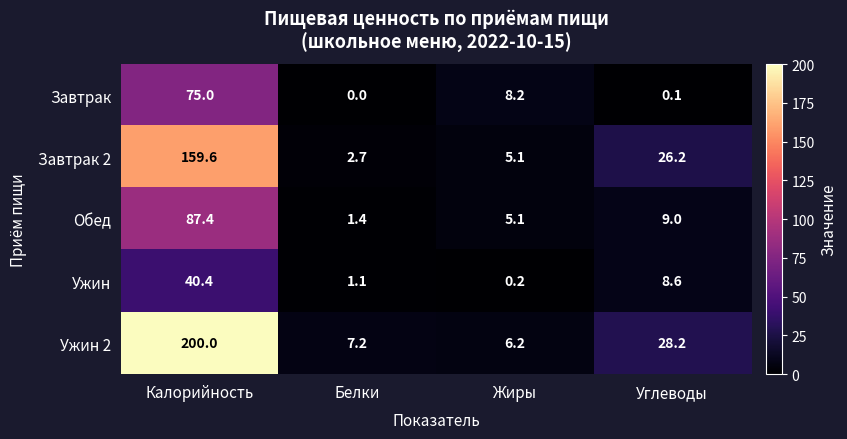

At how many categories does at least one series exceed 134?

1